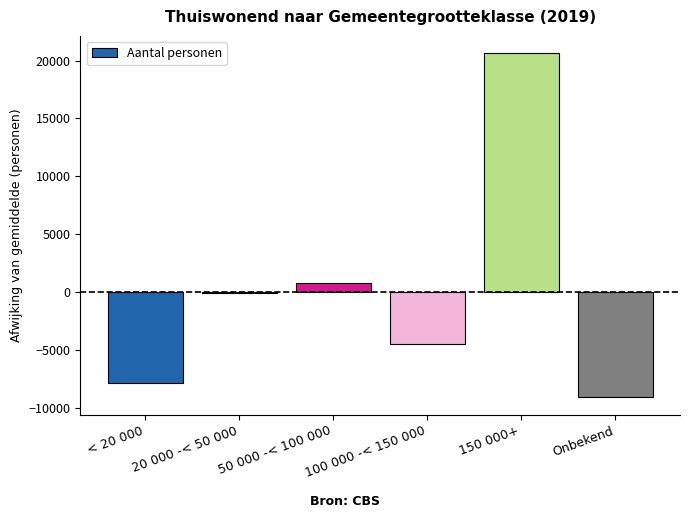

What is the sum of the values at < 20 000 and Onbekend?

-16886.7